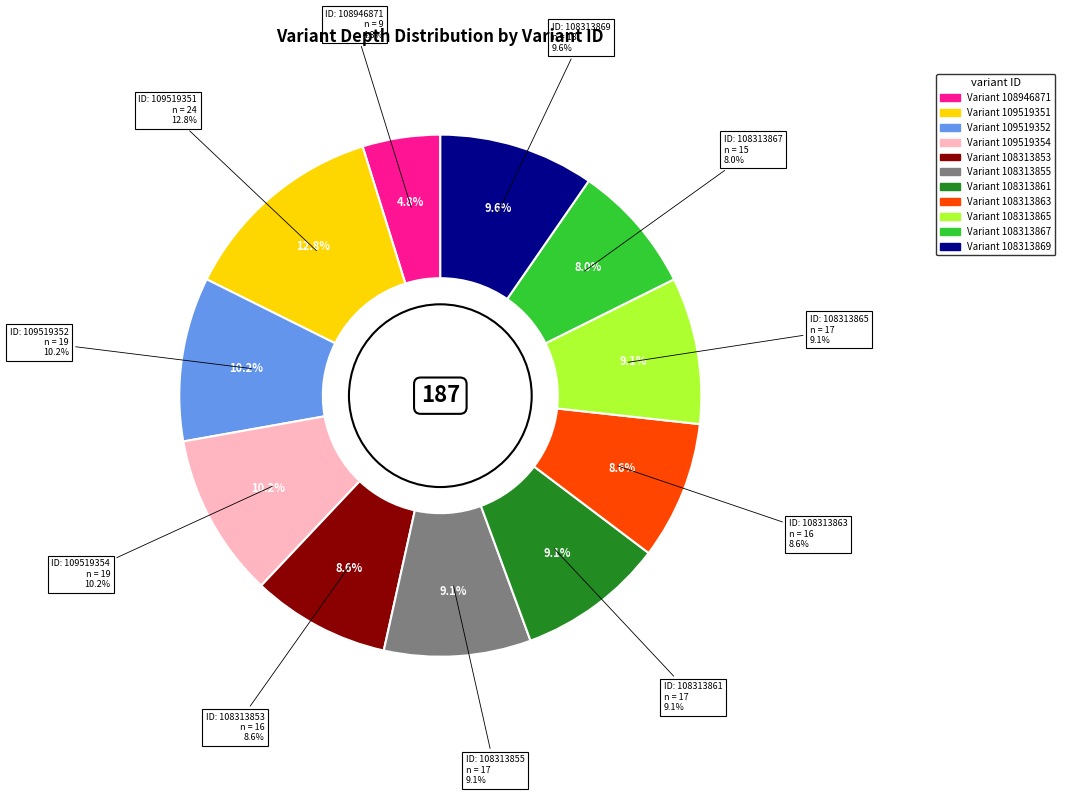

What is the change in value from 109519352 to 108313869?

-1